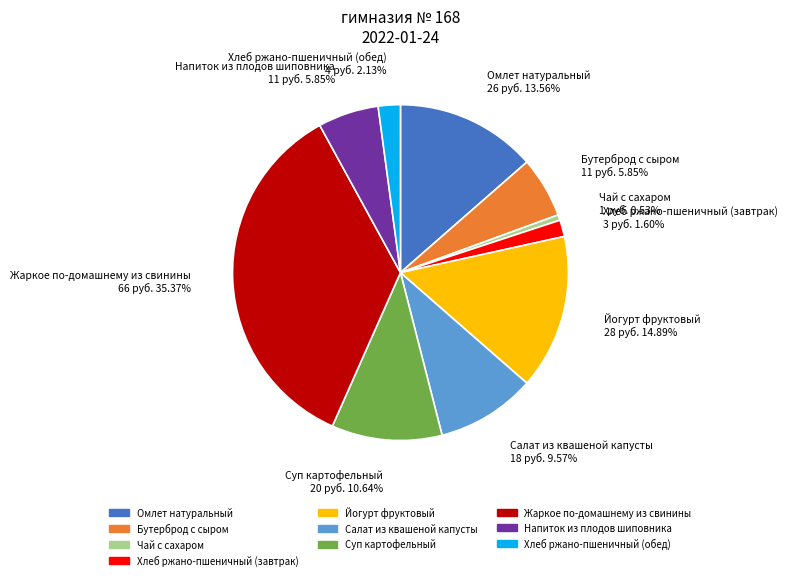

True or false: Салат из квашеной капусты accounts for 10% of the total.

True